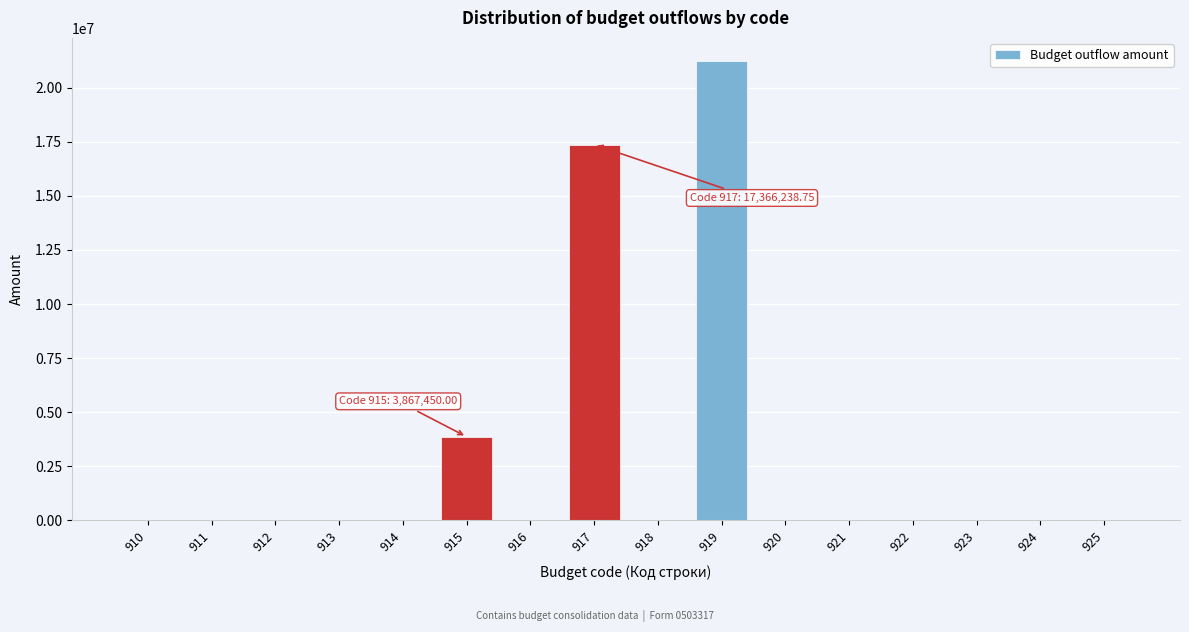

Reading left to right, transcribe all the data shown in this chart.

910=0.0	911=0.0	912=0.0	913=0.0	914=0.0	915=3867450.0	916=0.0	917=17366238.8	918=0.0	919=21233688.8	920=0.0	921=0.0	922=0.0	923=0.0	924=0.0	925=0.0